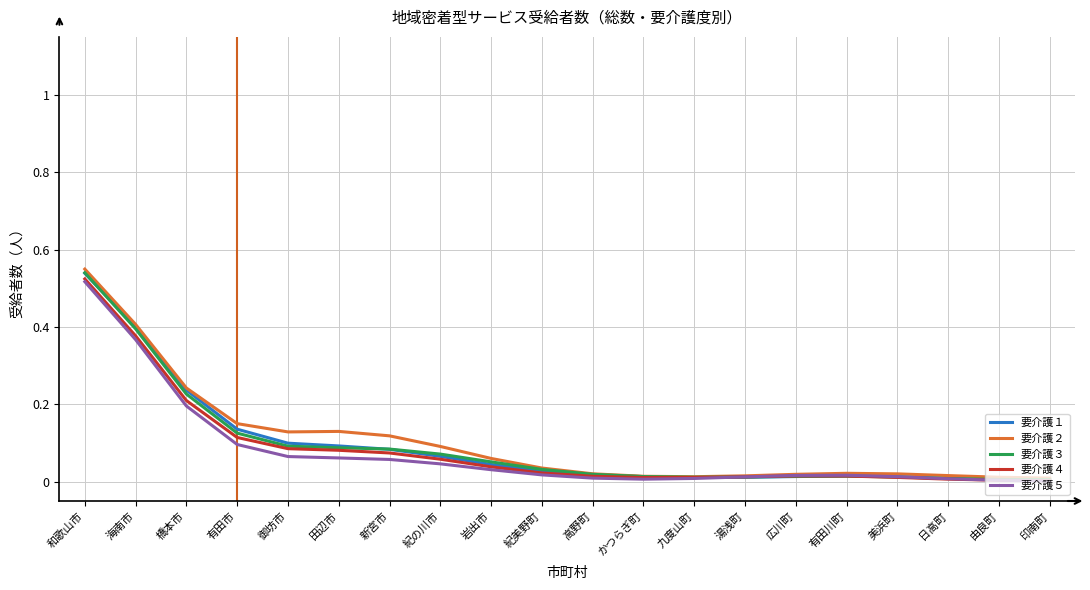

Is this an area chart (filled region under the line)?

No